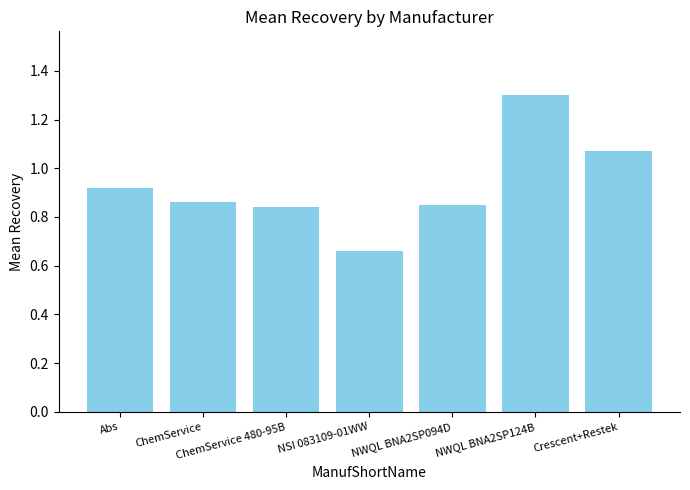

The value at ChemService is 1.2. True or false?

False